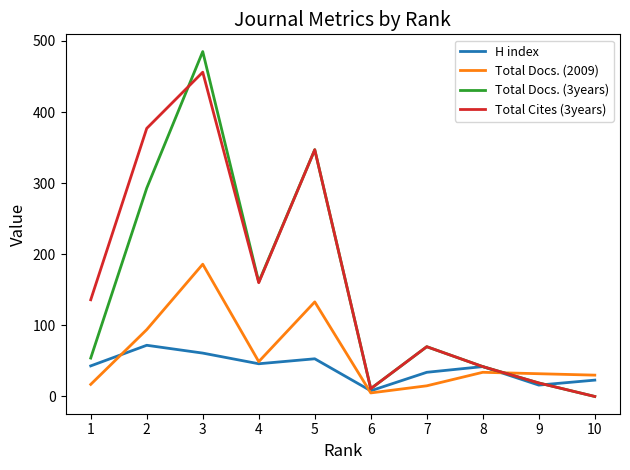

At which category is the sum across all series the highest?

3